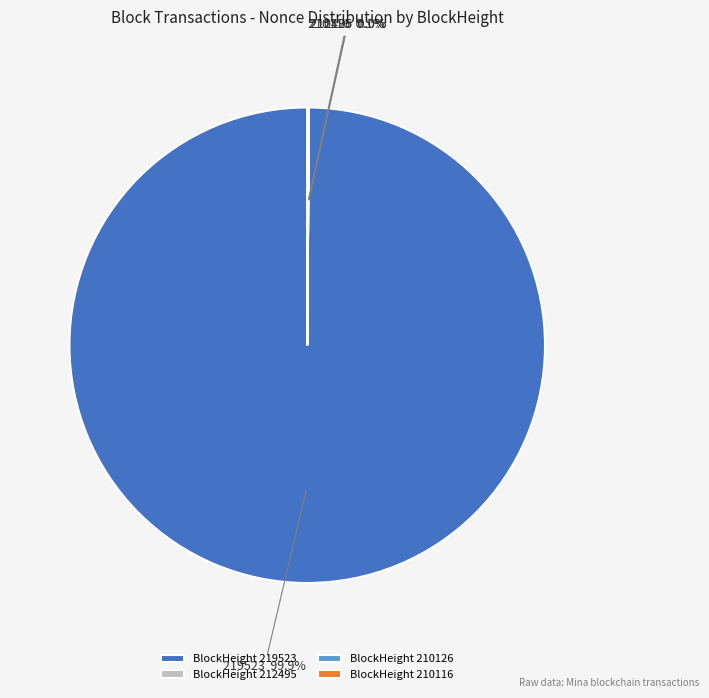

Is BlockHeight 219523 the majority of the pie?

Yes